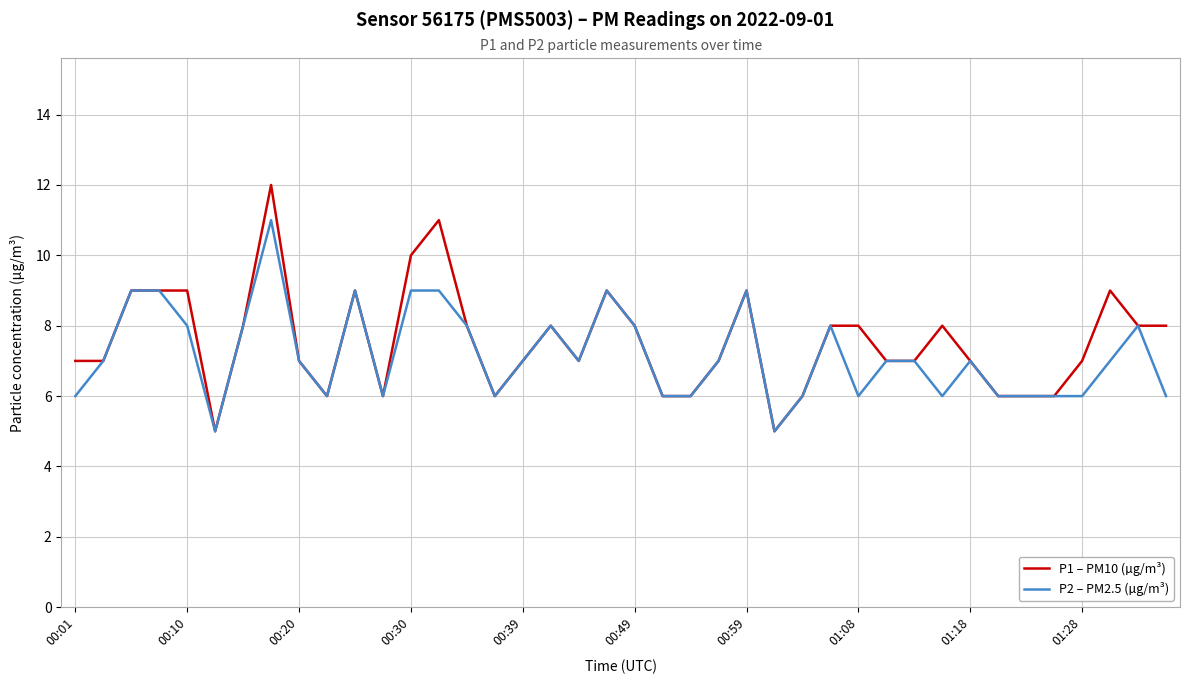

What is the greatest value displayed?

12